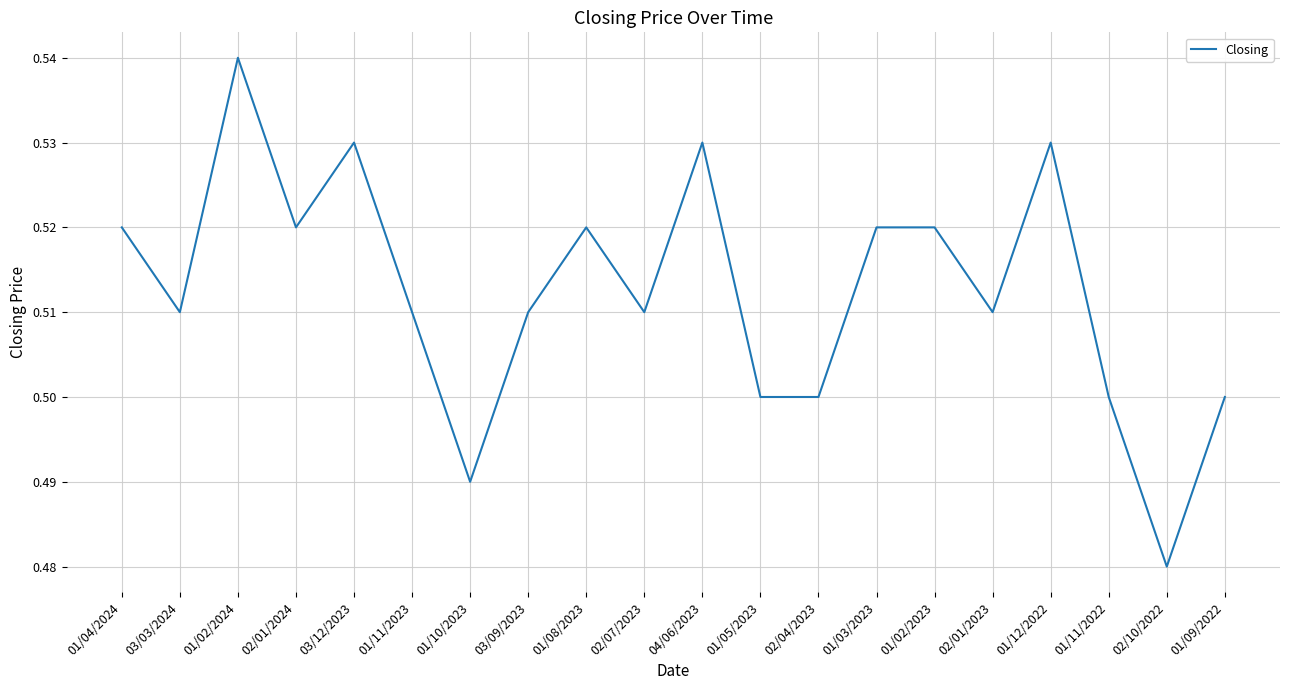

What position from the left is 03/09/2023?

8